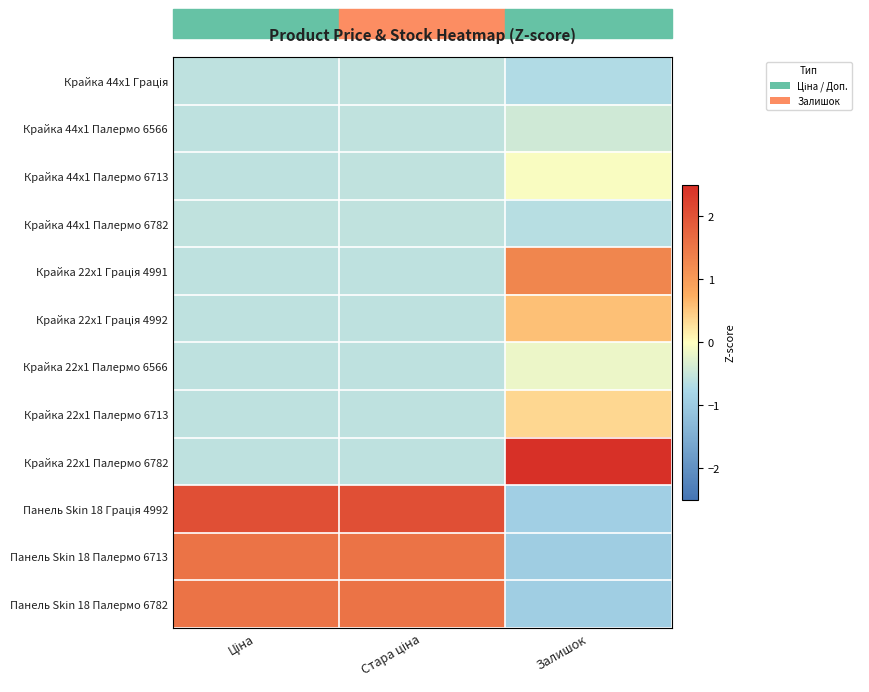

Which label corresponds to the largest value in the chart?

Залишок